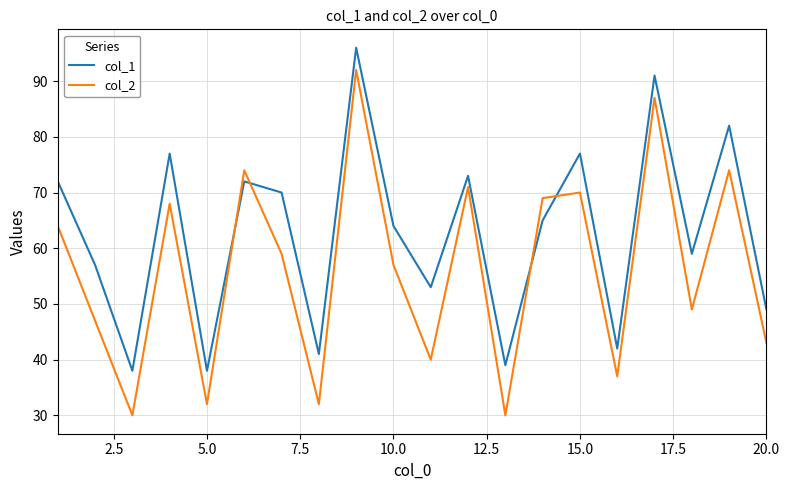

What is the minimum value shown in the chart?

30